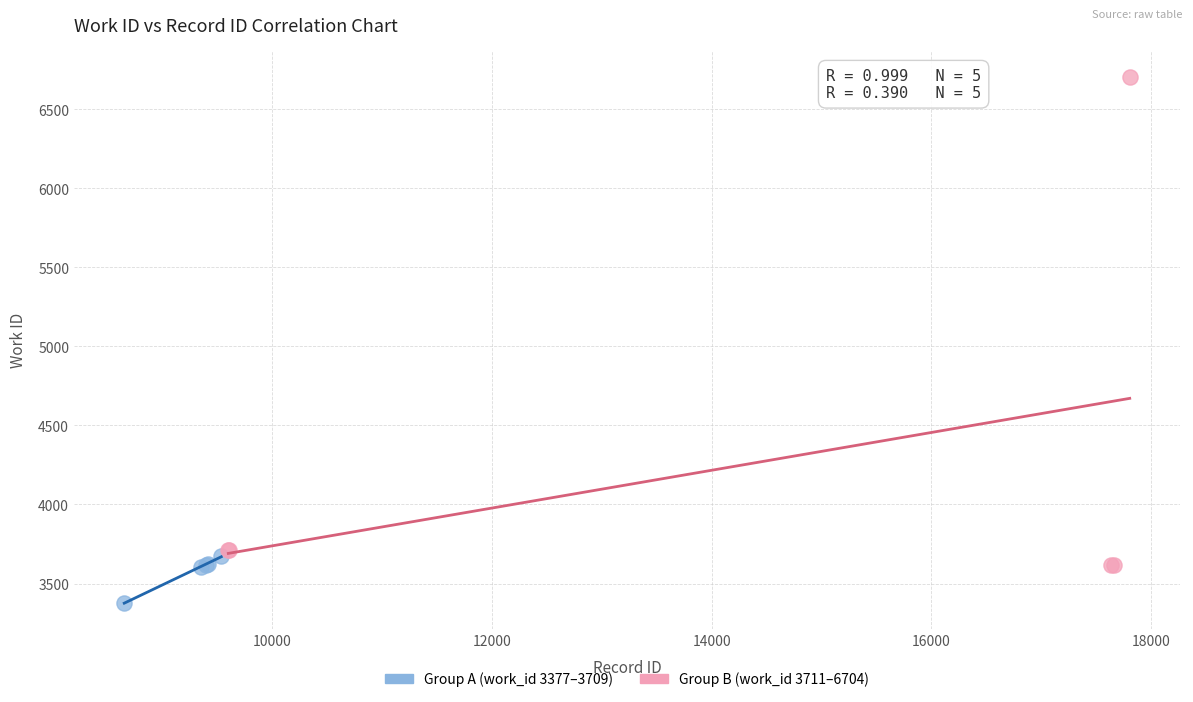

Which series reaches the minimum Y coordinate?

Group A (work_id 3377–3709)